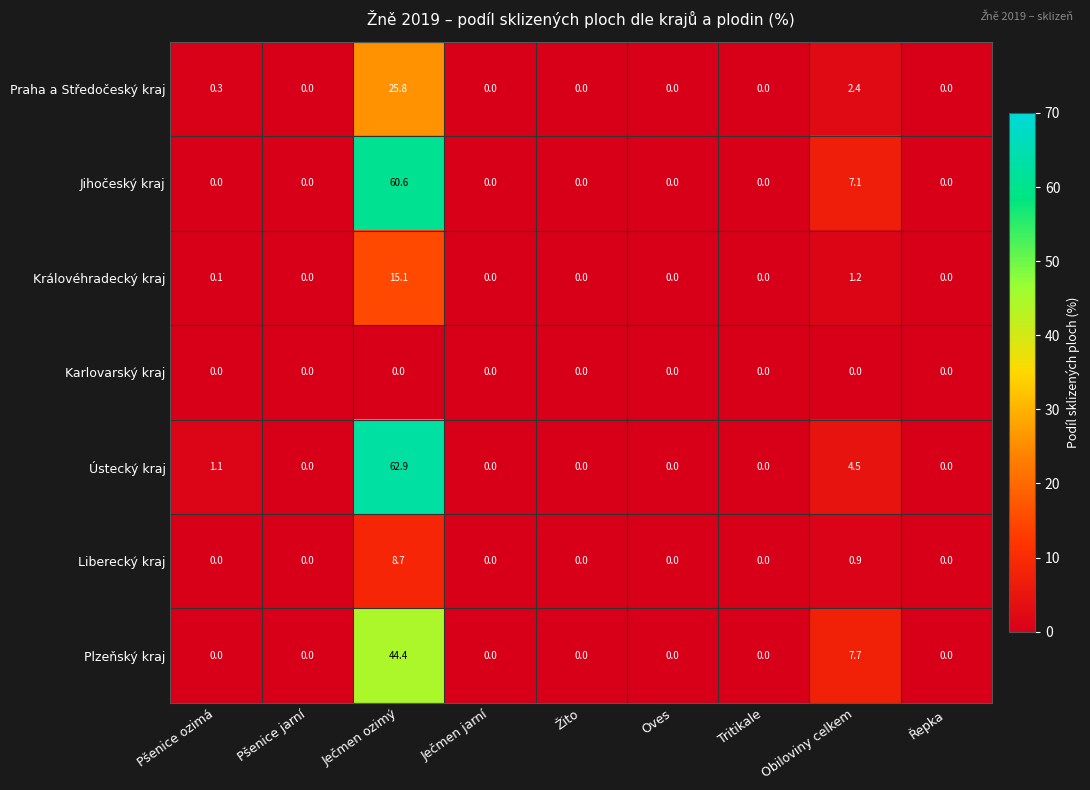

Which series has the largest total across all categories?

Ústecký kraj